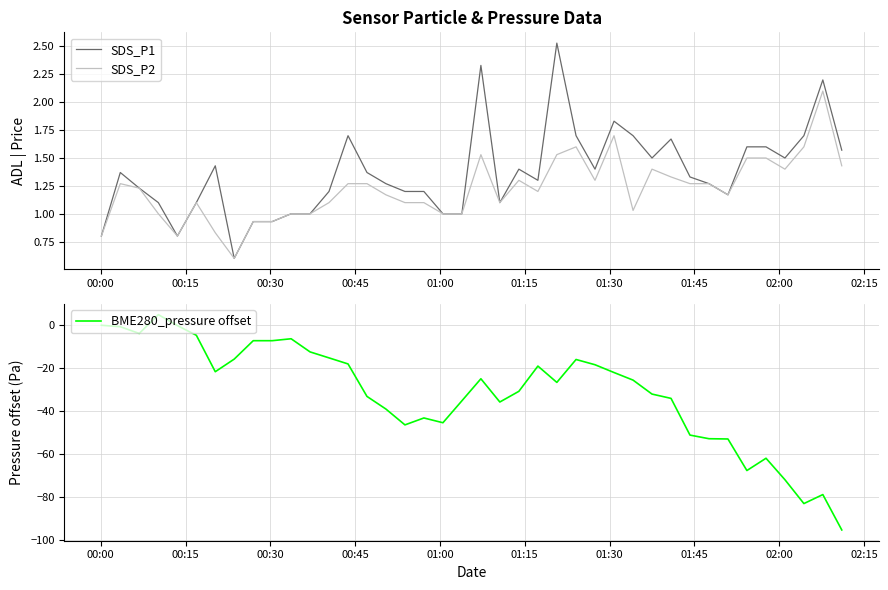

What is the maximum value for SDS_P2?

2.1